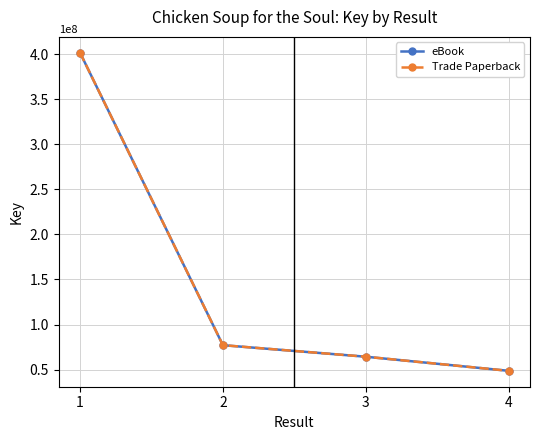

What is the difference between the second highest and second lowest values in the Trade Paperback series?

12807446